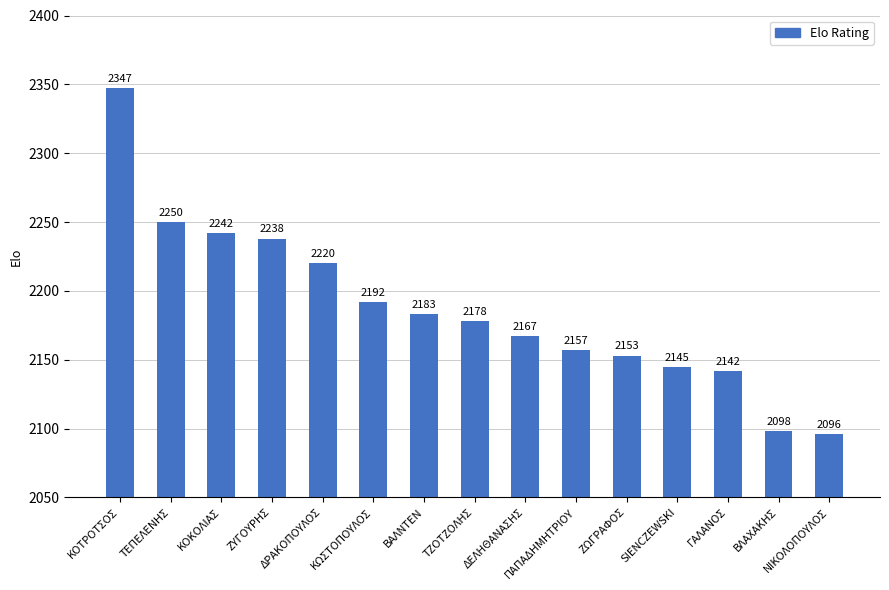

What is the label of the 7th bar from the left?

ΒΑΛΝΤΕΝ